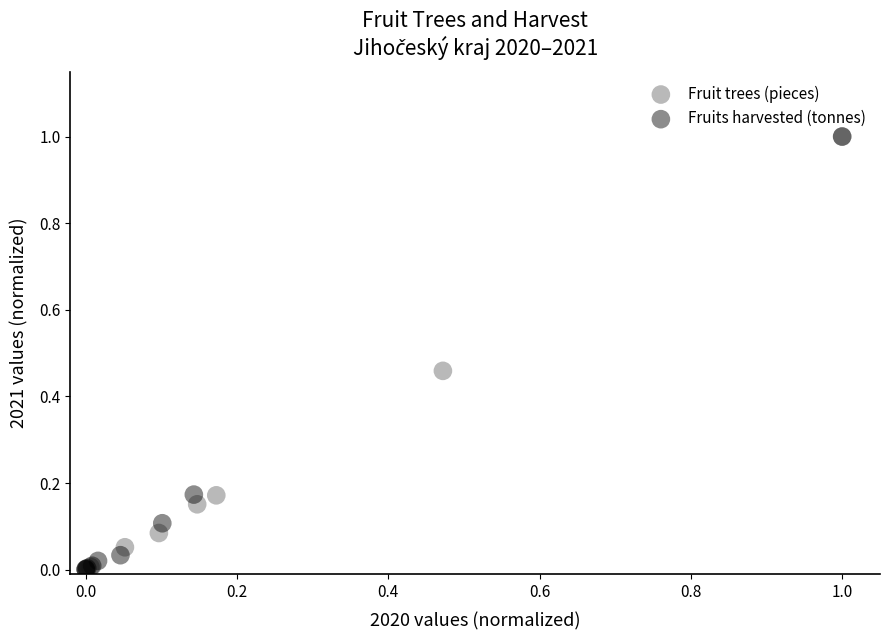

Which series has the largest Y range (max minus min)?

Fruits harvested (tonnes)